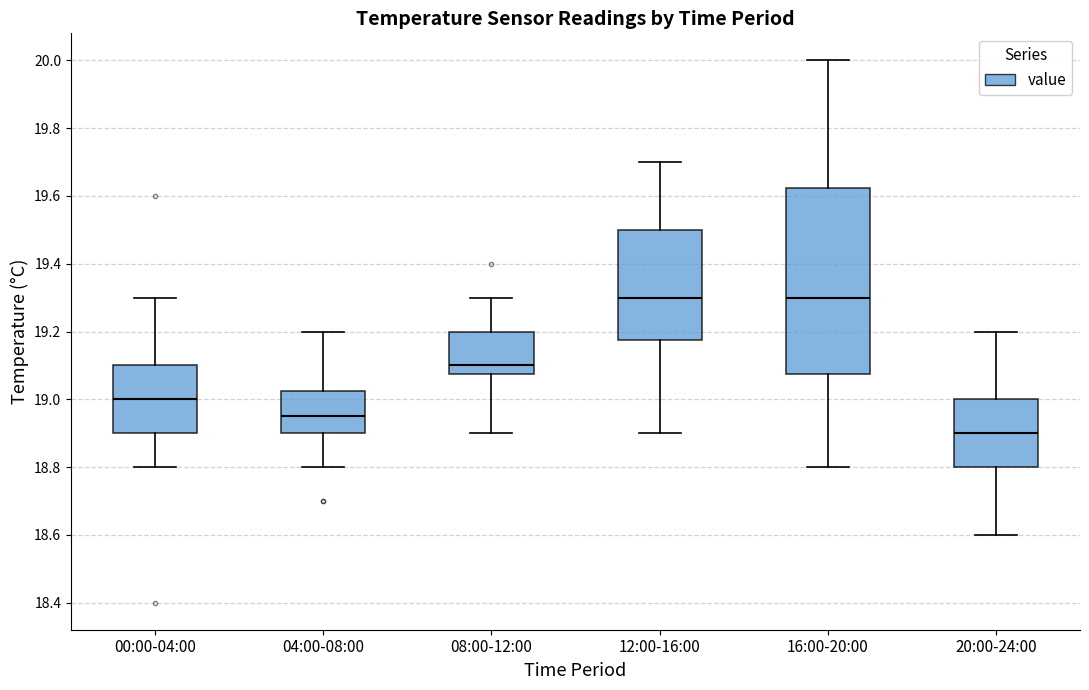

Which box is the tallest, from its lower edge to its upper edge?

16:00-20:00